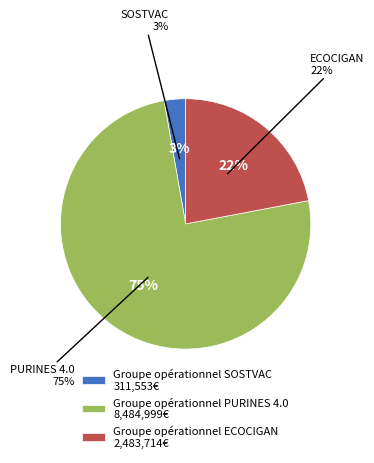

Does Groupe opérationnel PURINES 4.0 account for over 50% of the chart?

Yes